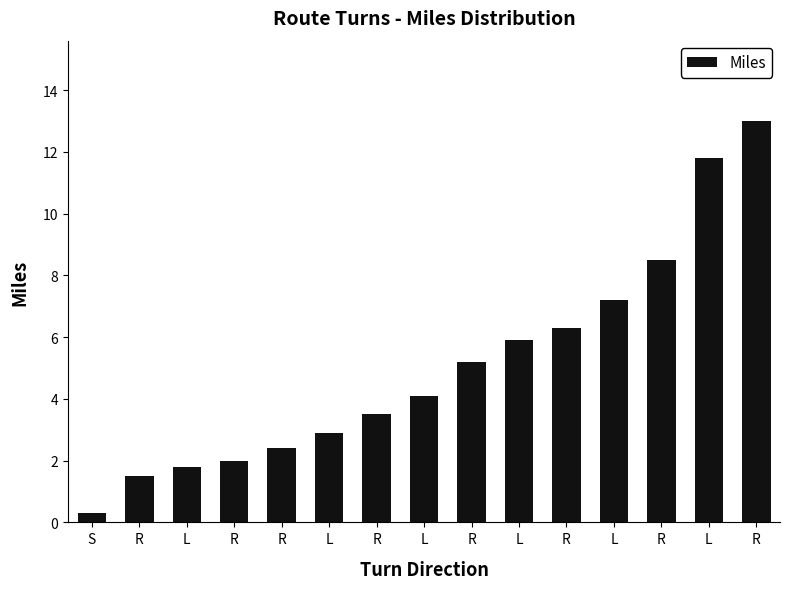

The chart shows a value of 1.8 at L. True or false?

True